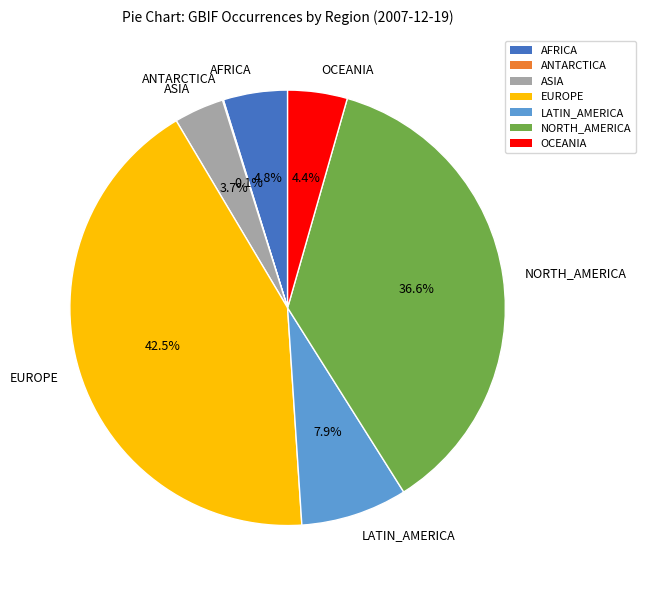

True or false: LATIN_AMERICA accounts for 8% of the total.

True